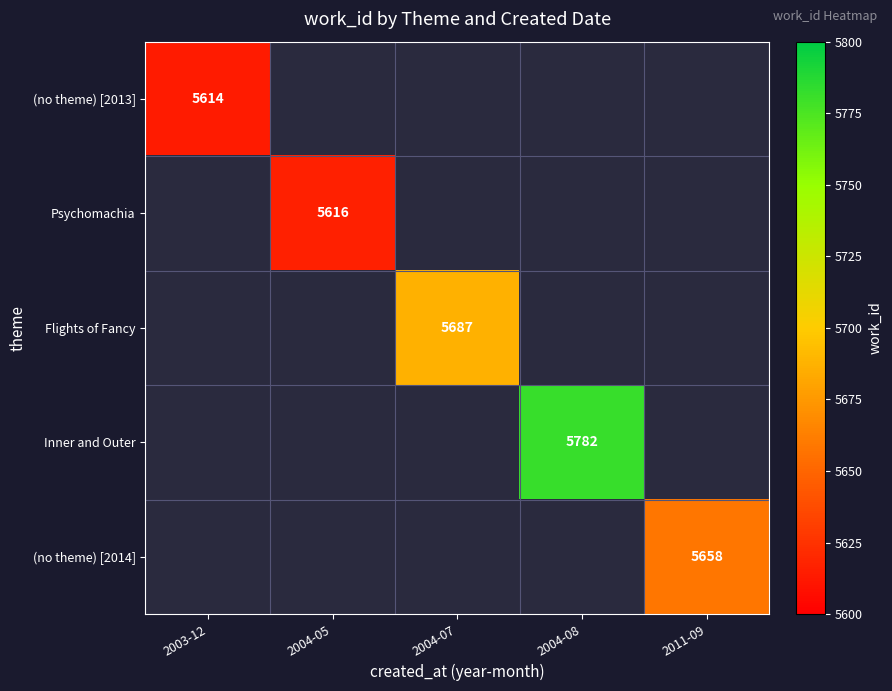

Which category has the lowest value across all series?

2003-12